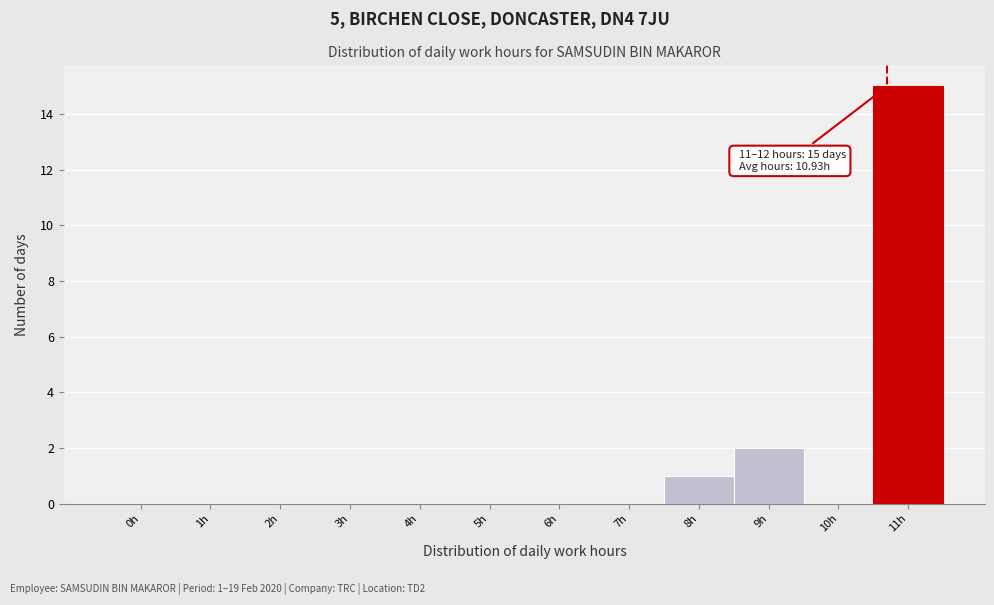

Reading left to right, what are all the values shown in this chart?

0h=0	1h=0	2h=0	3h=0	4h=0	5h=0	6h=0	7h=0	8h=1	9h=2	10h=0	11h=15